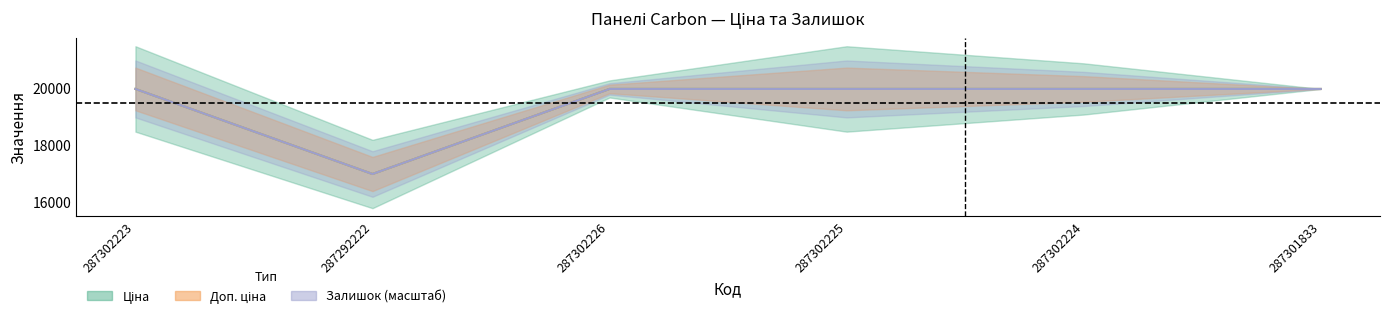

Count the number of categories in the chart.

6